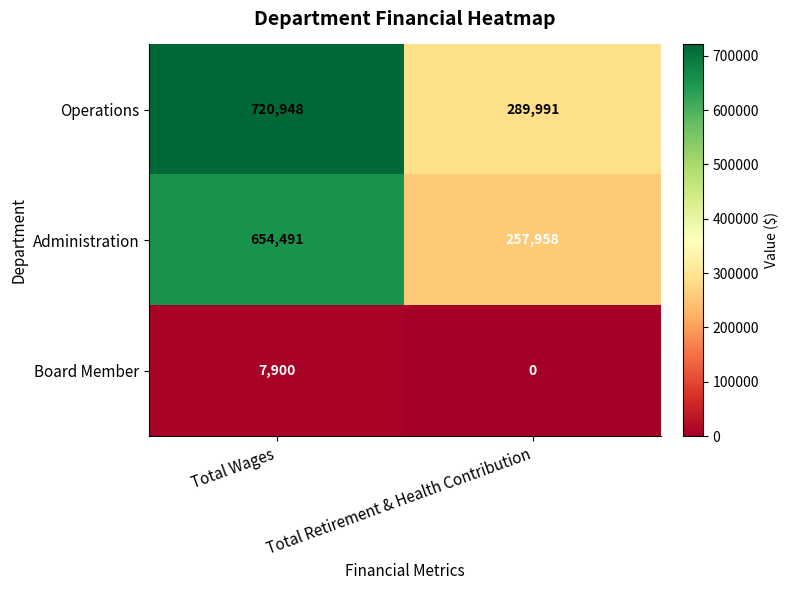

Which series has the largest total across all categories?

Operations